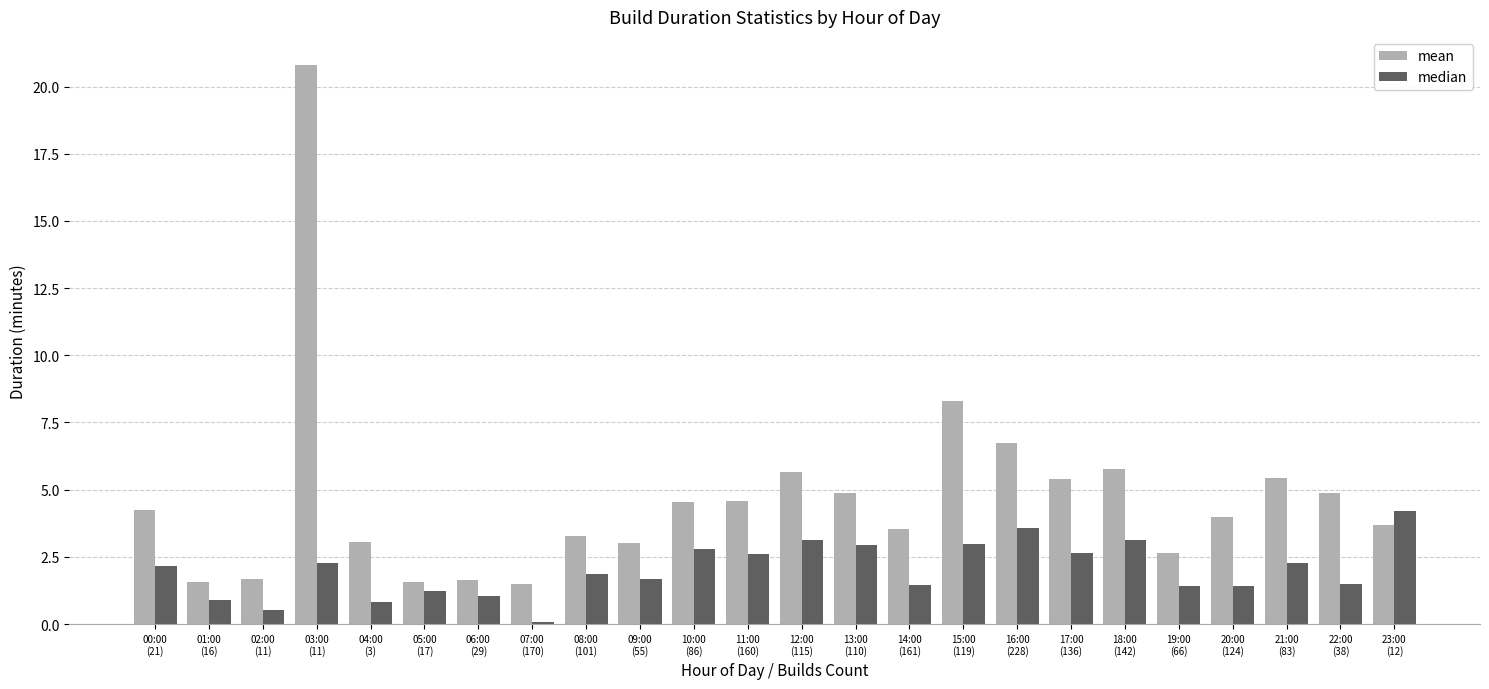

At which category is the sum across all series the highest?

03:00
(11)